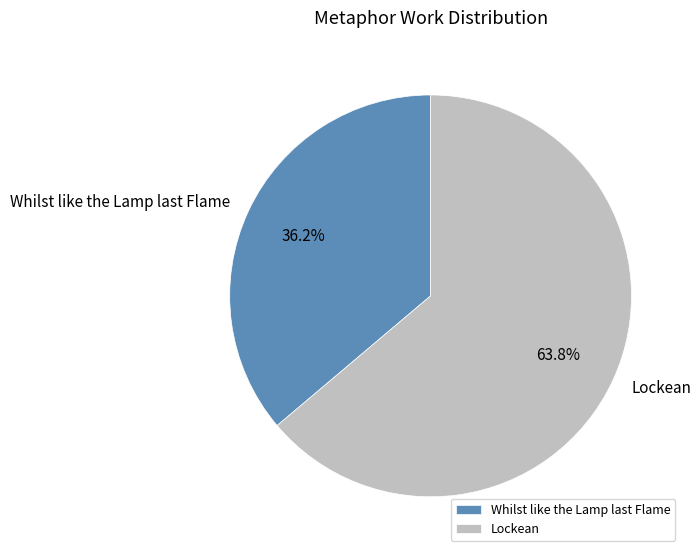

How many segments does this pie chart have?

2